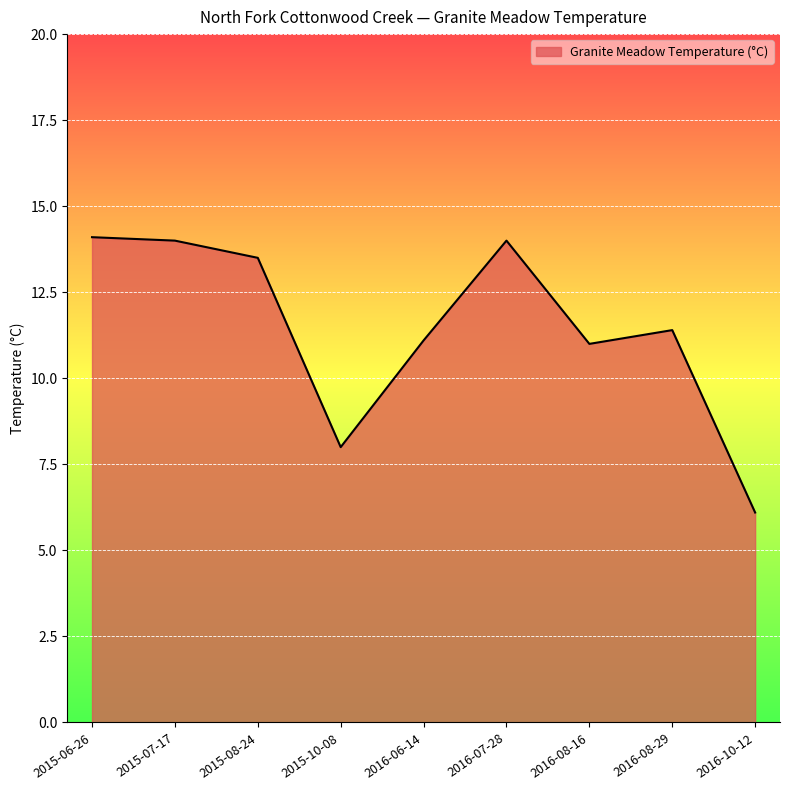

What is the maximum value shown in the chart?

14.1